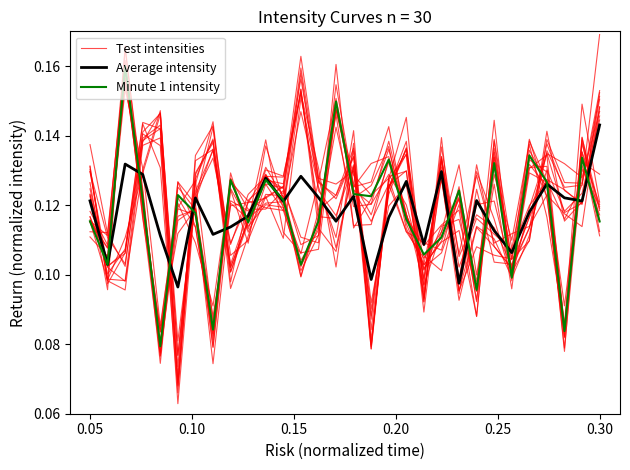

What value does the Test intensities series have at 0.30?

0.1